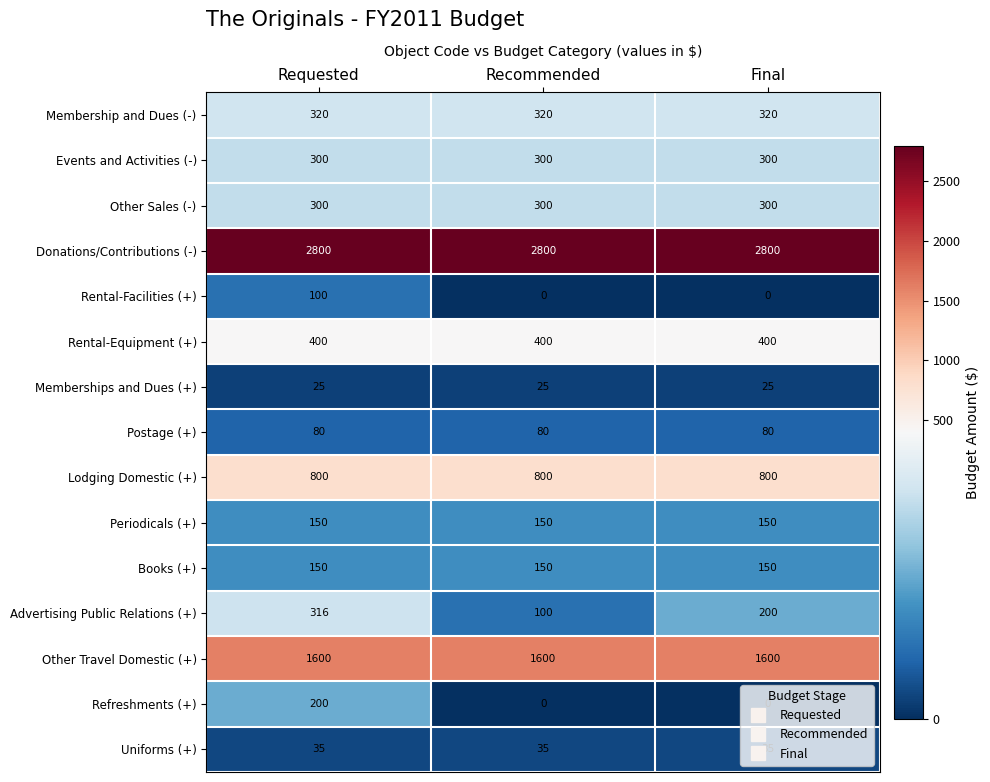

The Periodicals (+) series shows 150 at Final. True or false?

True